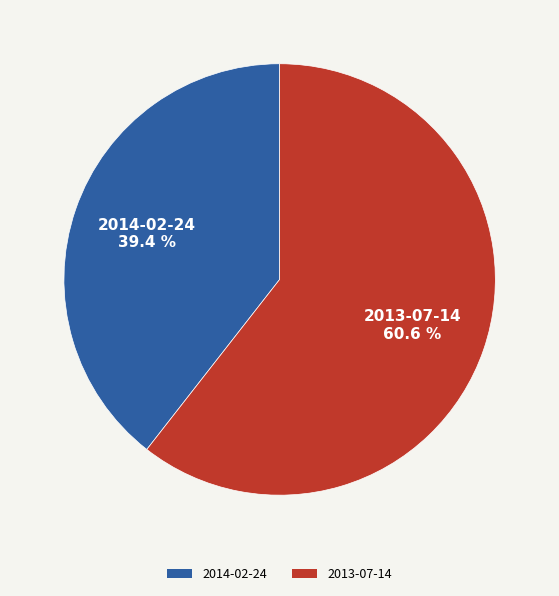

Is the sum of 2013-07-14 and 2014-02-24 greater than half?

Yes